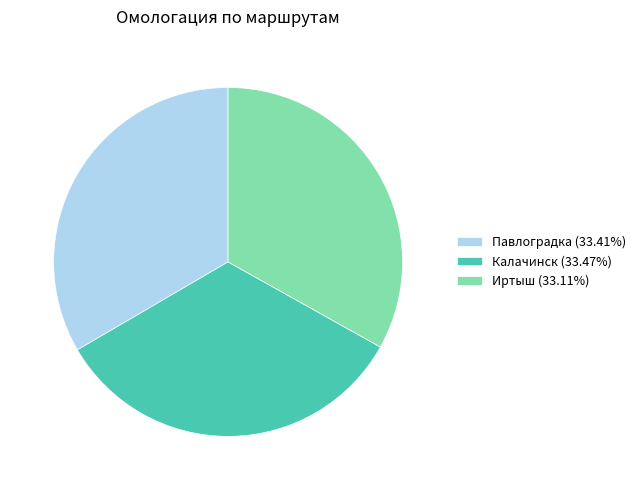

What is the ratio of the value at Иртыш (33.11%) to the value at Калачинск (33.47%)?

1.0